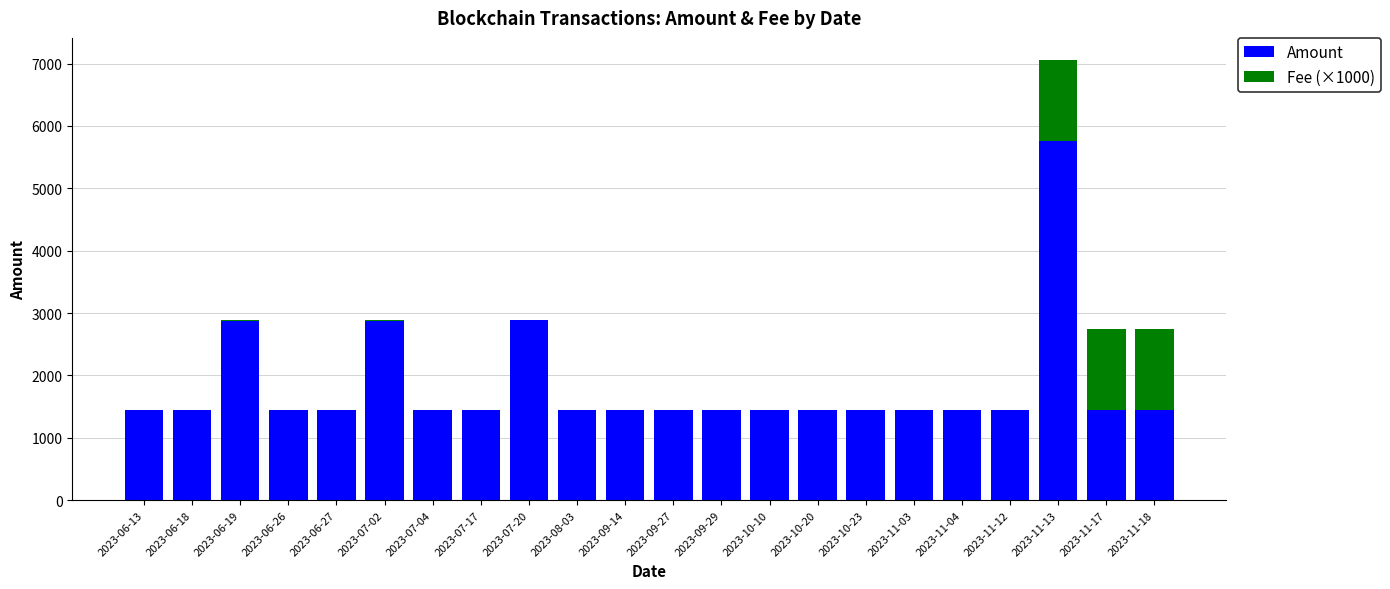

What are all the series names shown in the legend?

Amount, Fee (×1000)